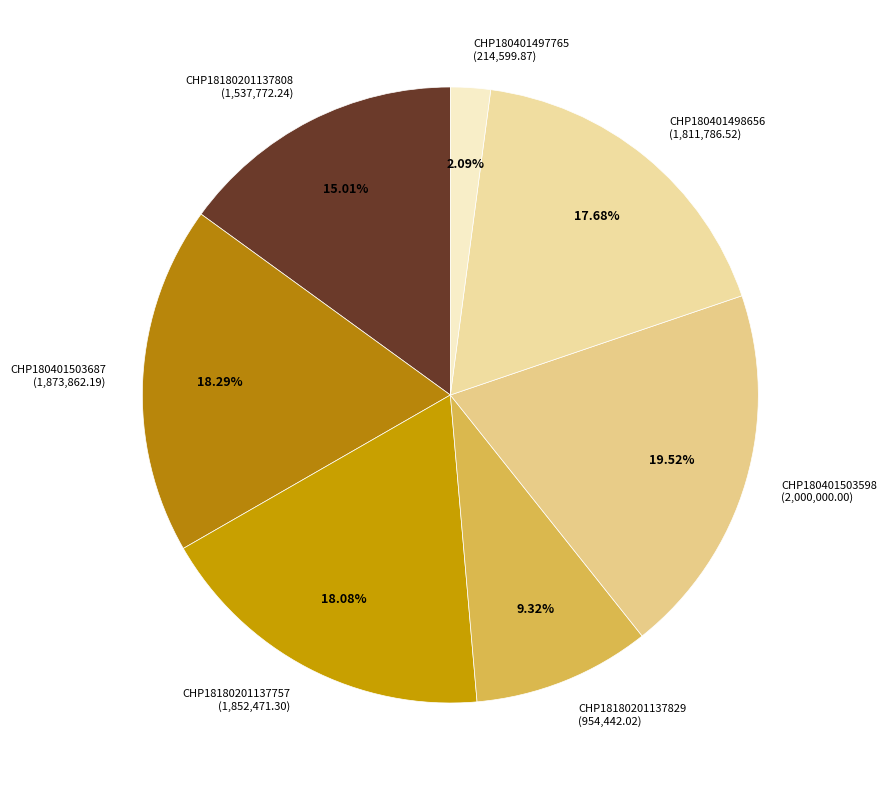

Is there a majority slice in this chart?

No